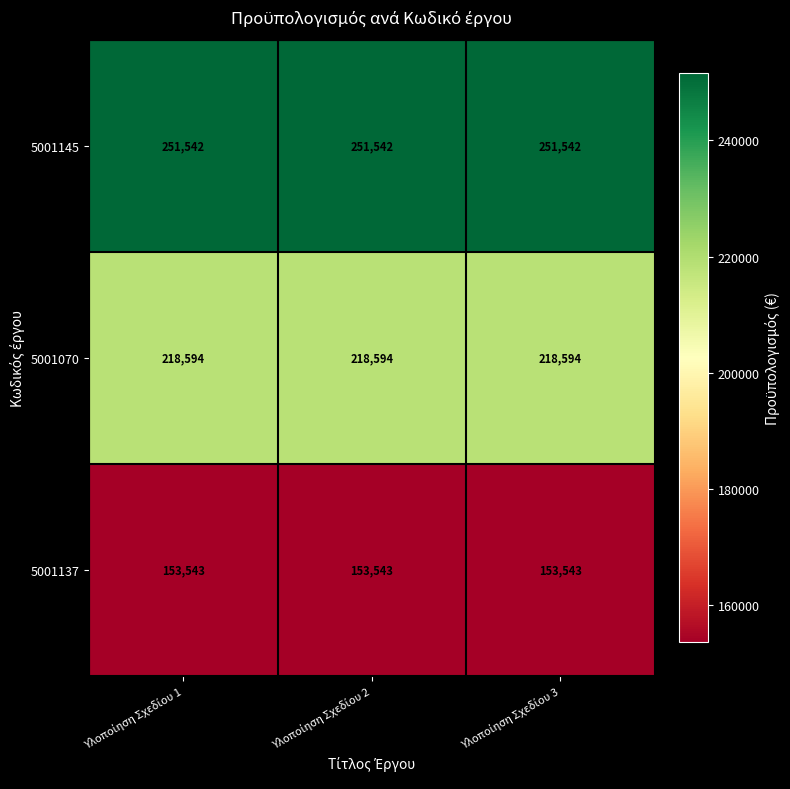

At how many categories does at least one series exceed 225094?

3